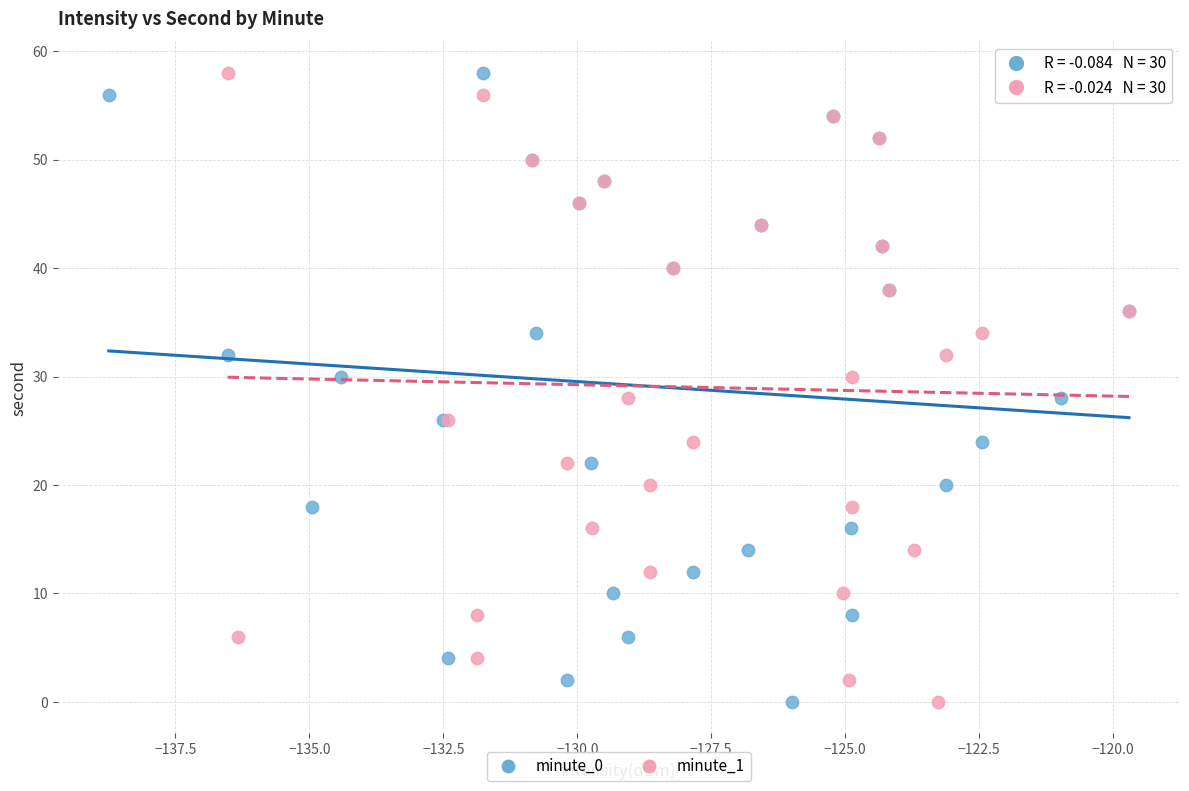

What are all the series names shown in the legend?

minute_0, minute_1